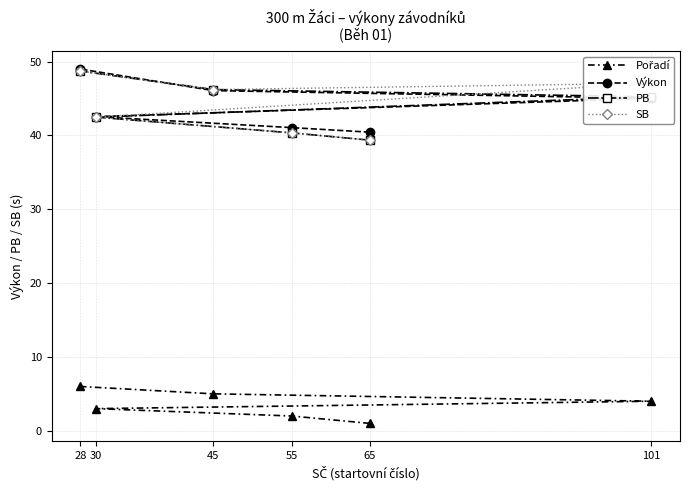

What is the difference between the second highest and second lowest values in the Výkon series?

5.0